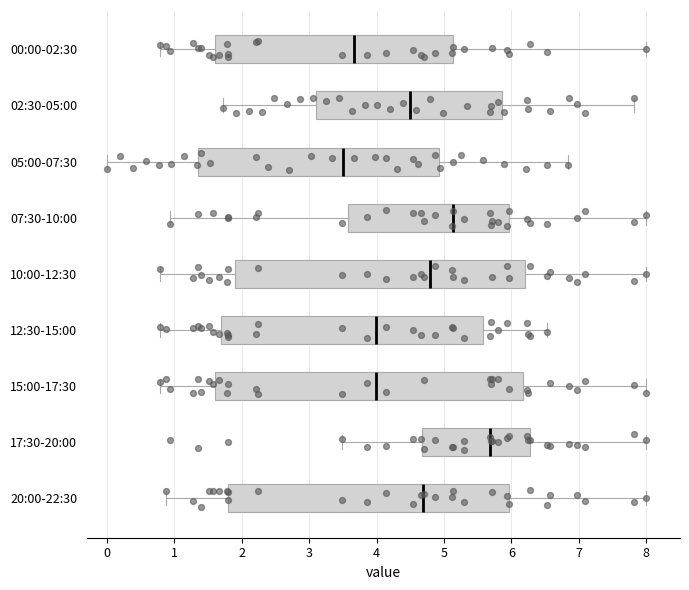

Where does the median line of the box for 02:30-05:00 sit on the x-axis? The values are not printed on the chart, so give them approximately, as read against the axis.

4.5